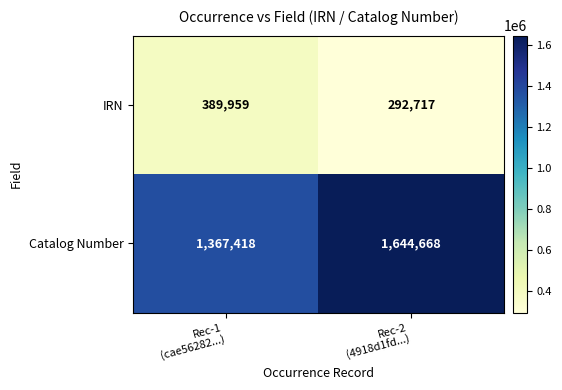

What is the spread (max minus min) of values at Rec-1
(cae56282...)?

977459